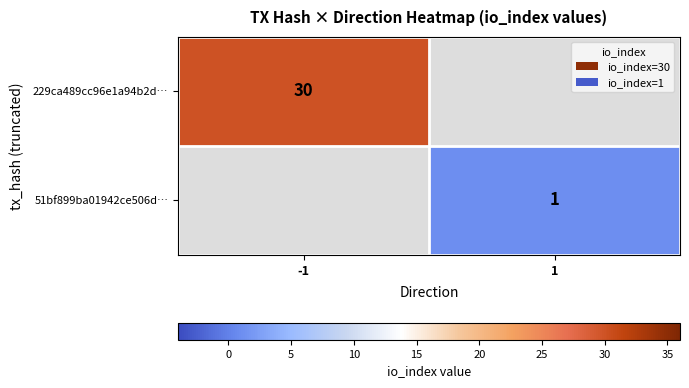

True or false: 229ca489cc96e1a94b2d… has a value of 30 at -1.

True